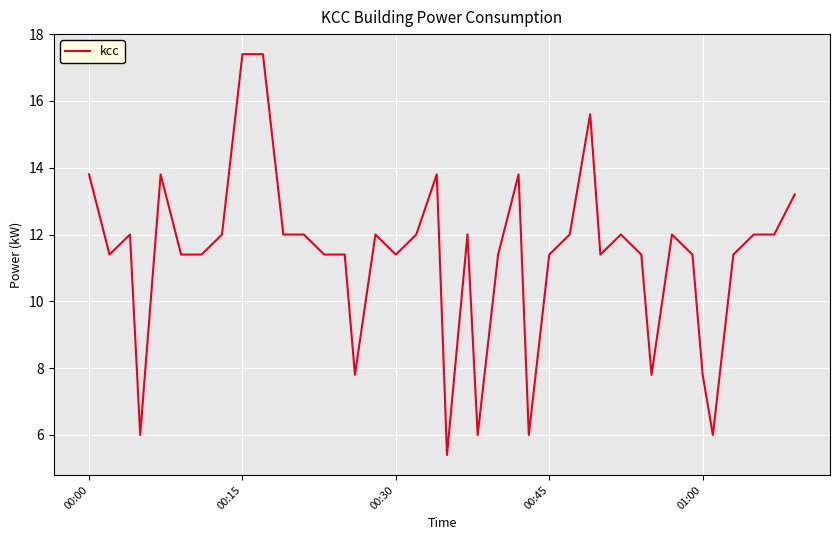

What is the difference between the maximum and minimum values?

12.0